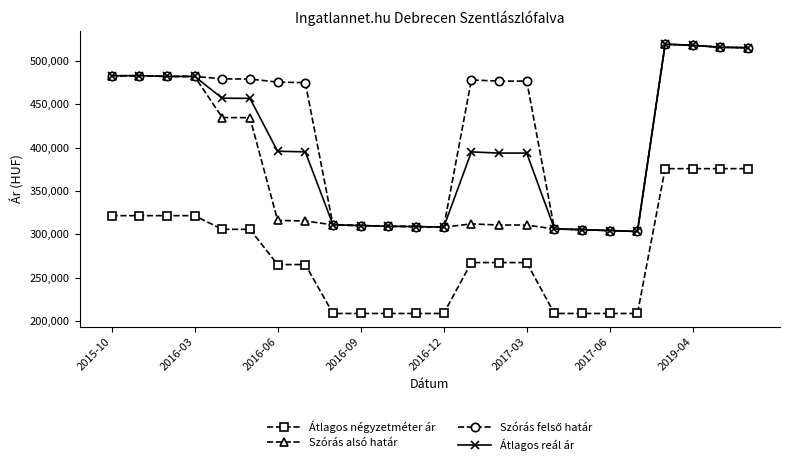

True or false: Átlagos reál ár and Átlagos négyzetméter ár cross at least once.

False